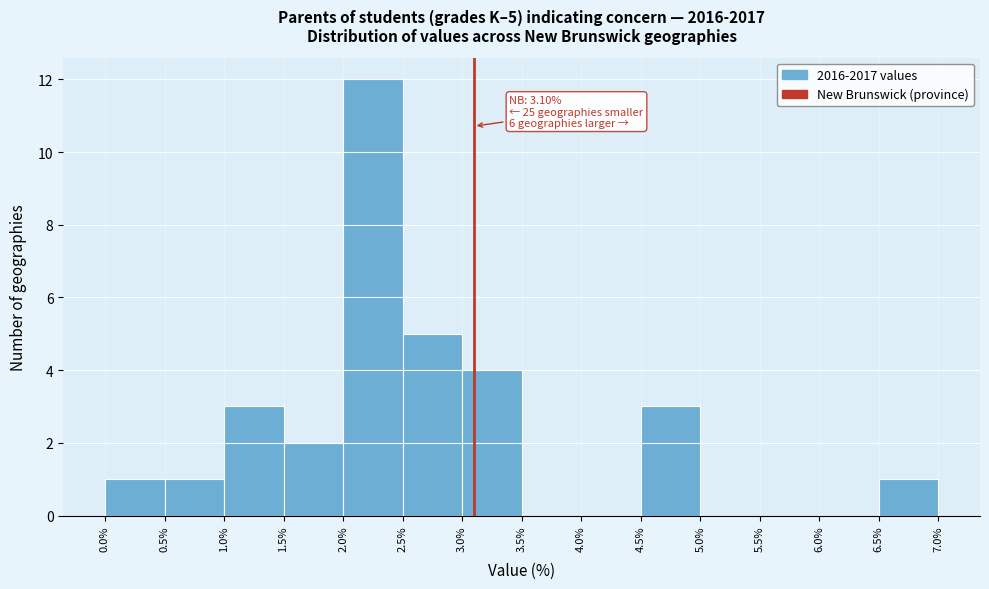

Over which range of the x-axis is the bar tallest?

2.0% to 2.5%